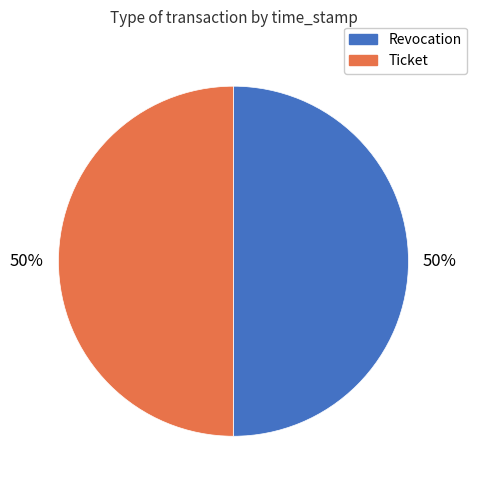

Is it true that Revocation is 65% of the pie?

False